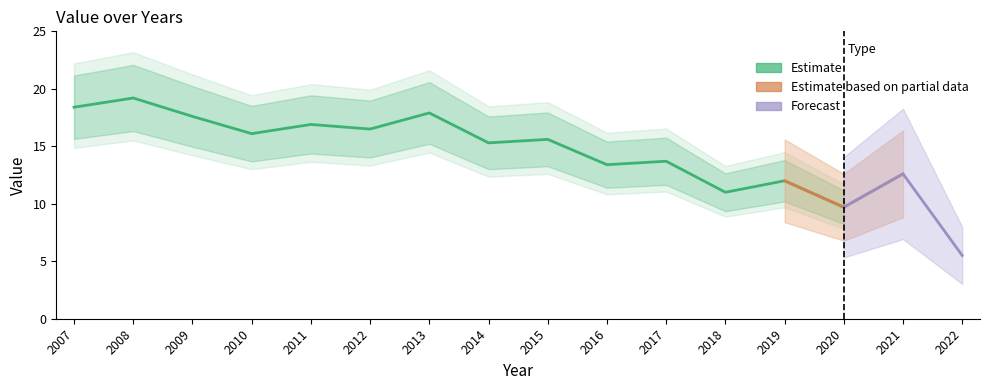

What is the value of the 3rd point from the left?

17.6